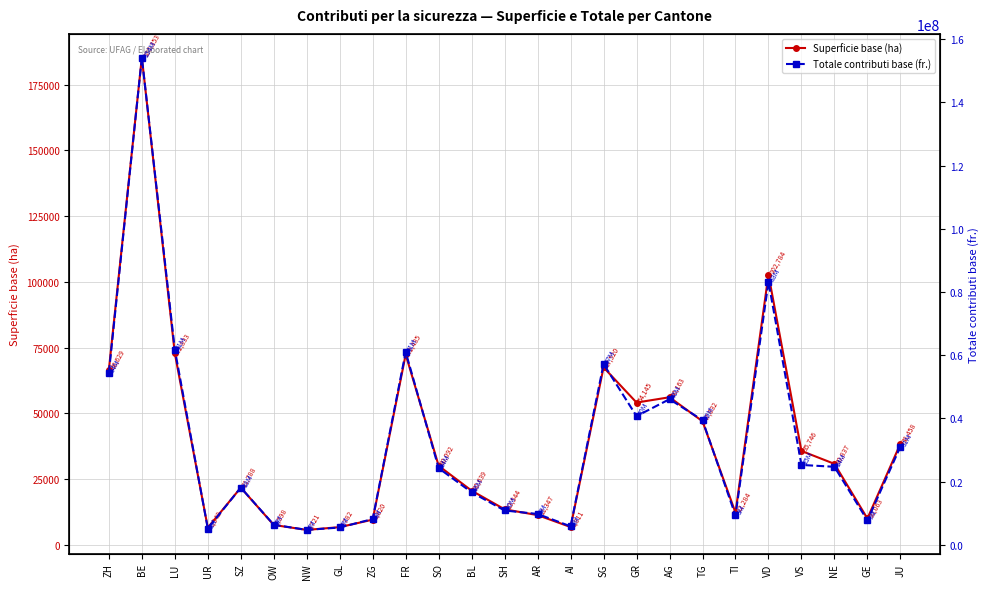

How many values in the Totale contributi base (fr.) series exceed 24265619?

12